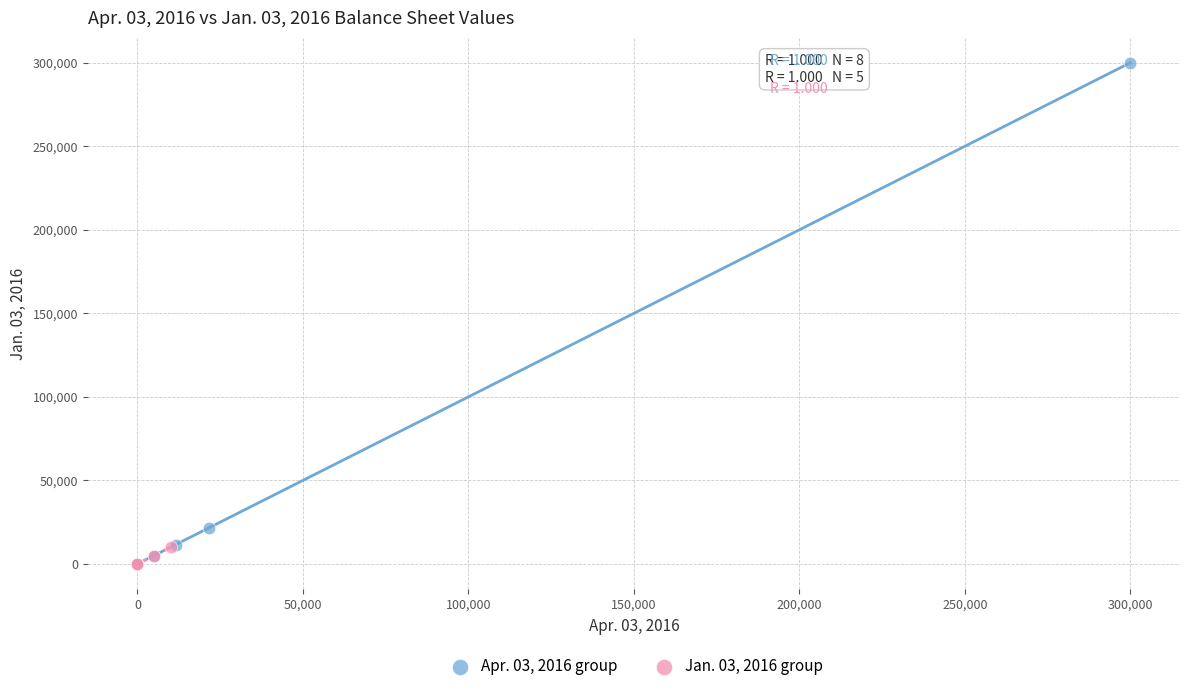

Which series contains the highest Y value?

Apr. 03, 2016 group